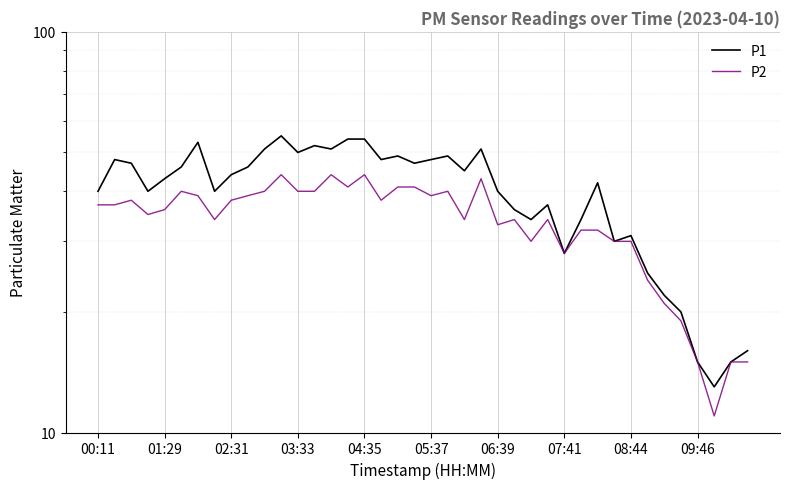

At how many categories does at least one series exceed 39?

26